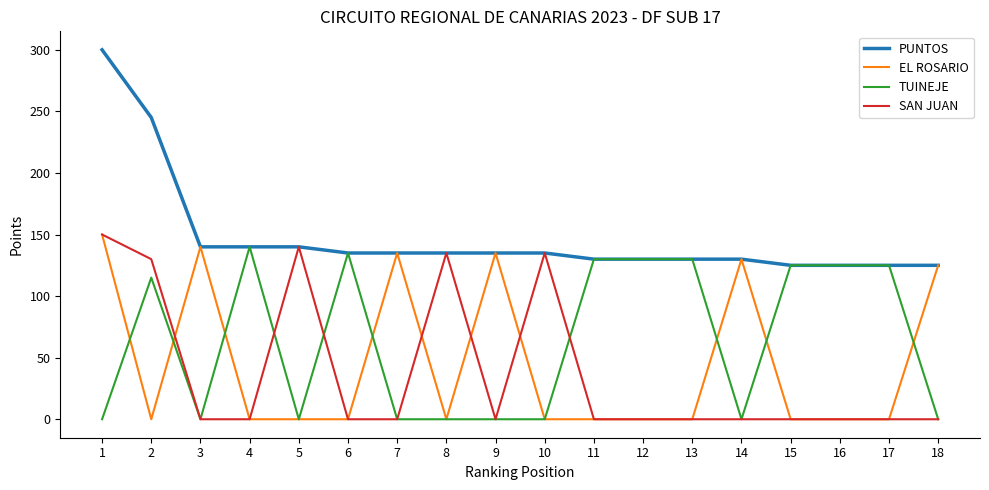

Is it true that SAN JUAN equals 97 at 13?

False